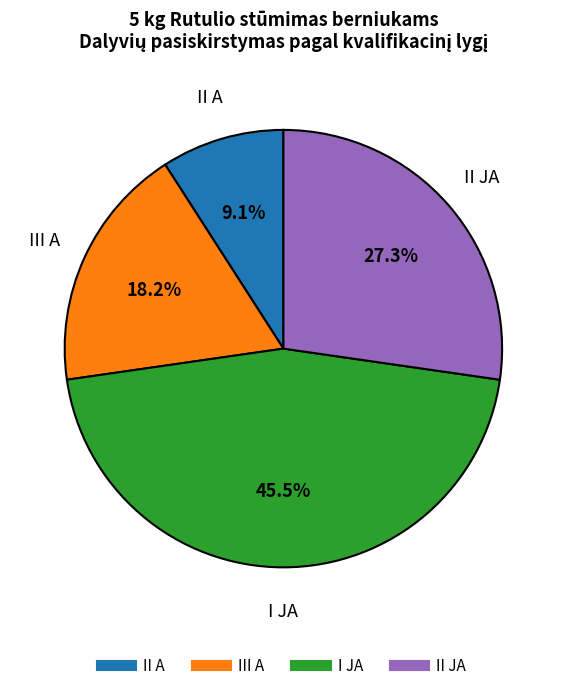

Does II JA account for over 50% of the chart?

No